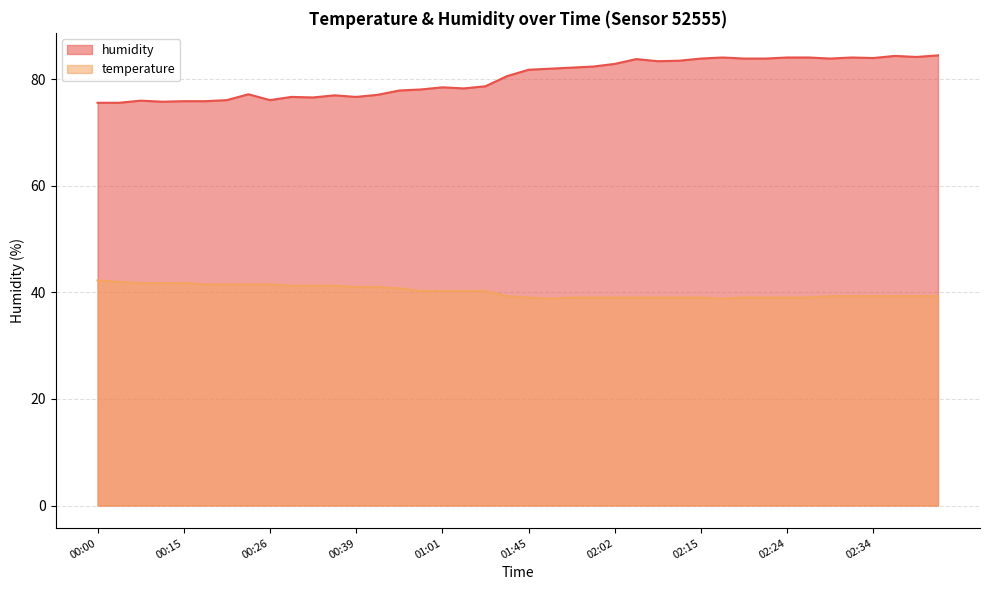

Rank the categories by humidity value from lowest to highest.

00:00, 00:05, 00:13, 00:15, 00:18, 00:10, 00:21, 00:26, 00:31, 00:29, 00:39, 00:36, 00:41, 00:23, 00:53, 00:58, 01:04, 01:01, 01:07, 01:26, 01:45, 01:48, 01:54, 01:59, 02:02, 02:10, 02:12, 02:07, 02:15, 02:19, 02:22, 02:29, 02:34, 02:17, 02:24, 02:27, 02:32, 02:39, 02:36, 02:41